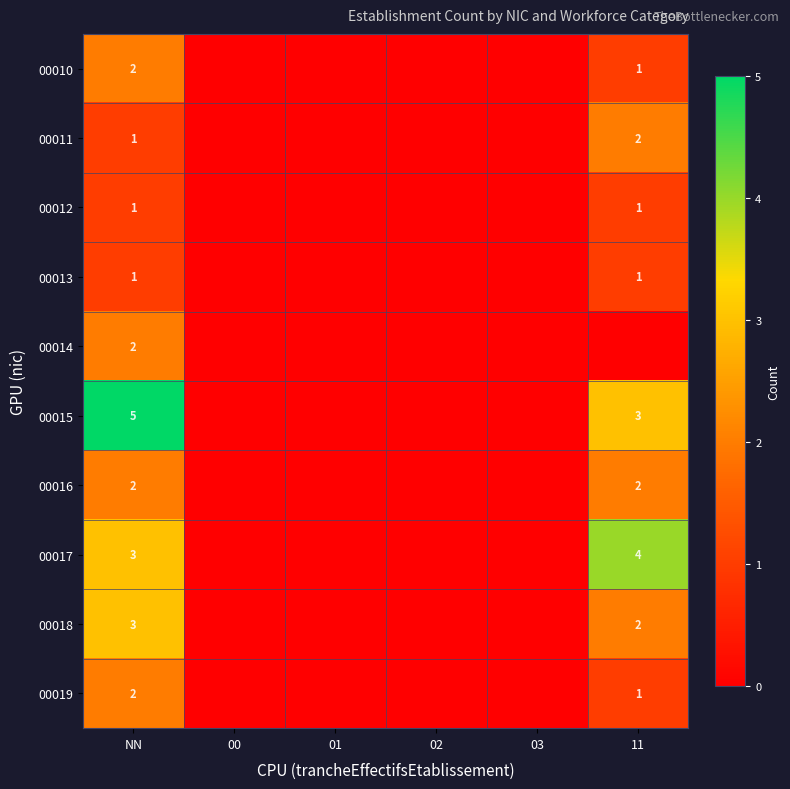

Is it true that 00014 equals 3 at NN?

False